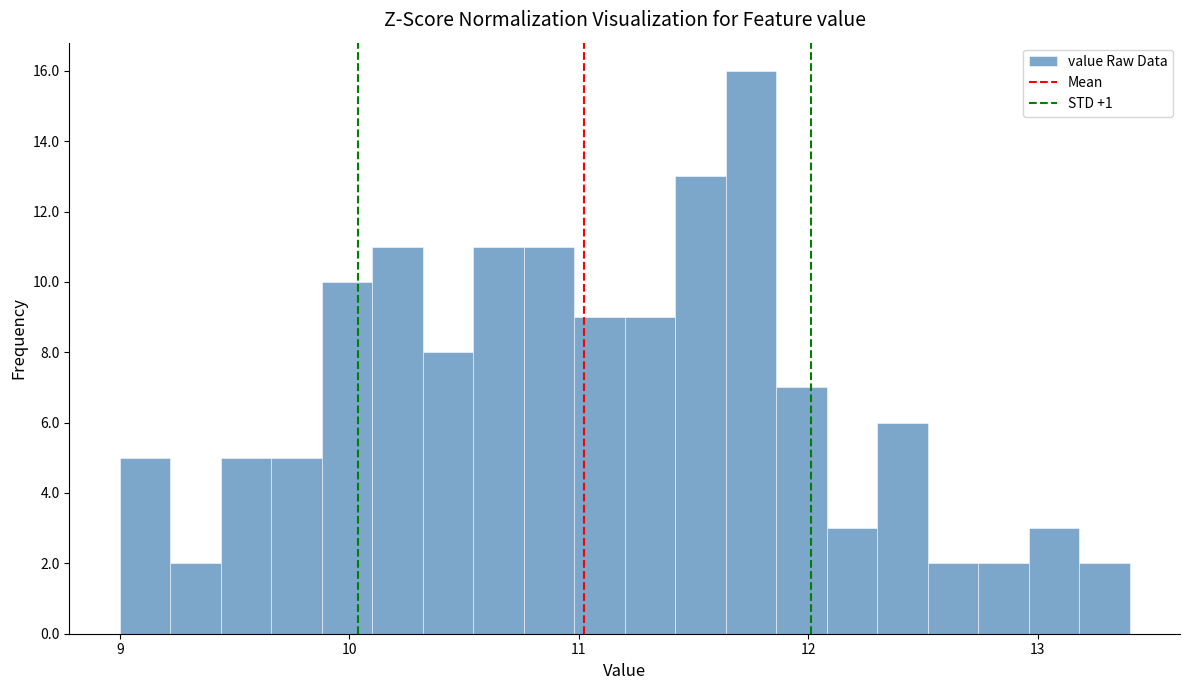

Around what value on the x-axis is the tallest bar? Give the approximate position of its centre, as read against the axis.

11.8